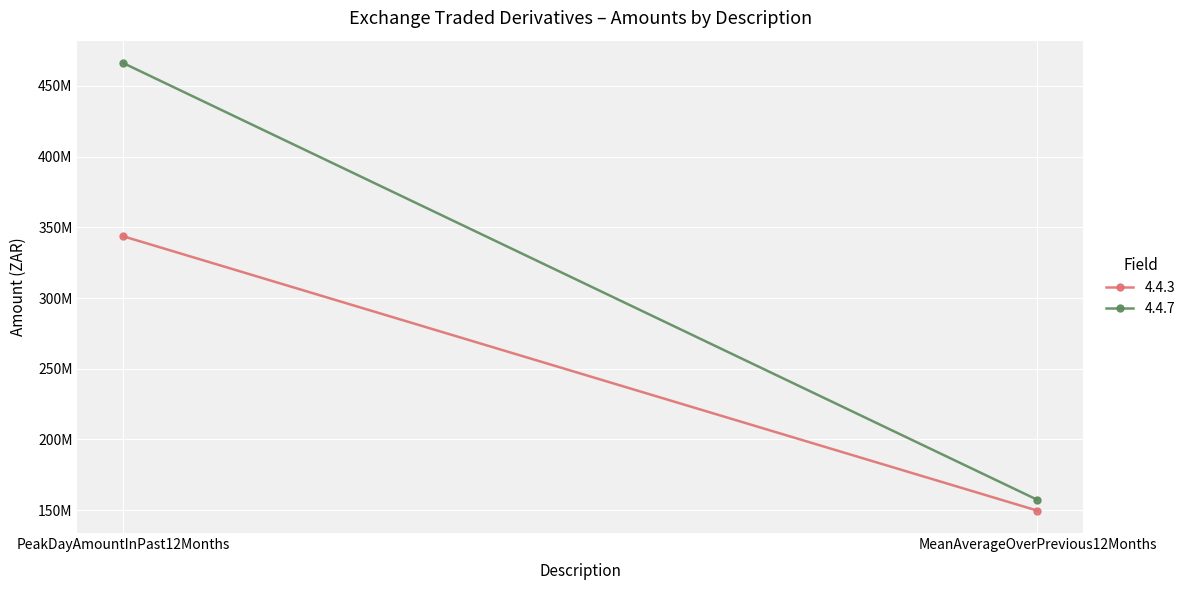

At which label is 4.4.3 closest to 246648422?

MeanAverageOverPrevious12Months